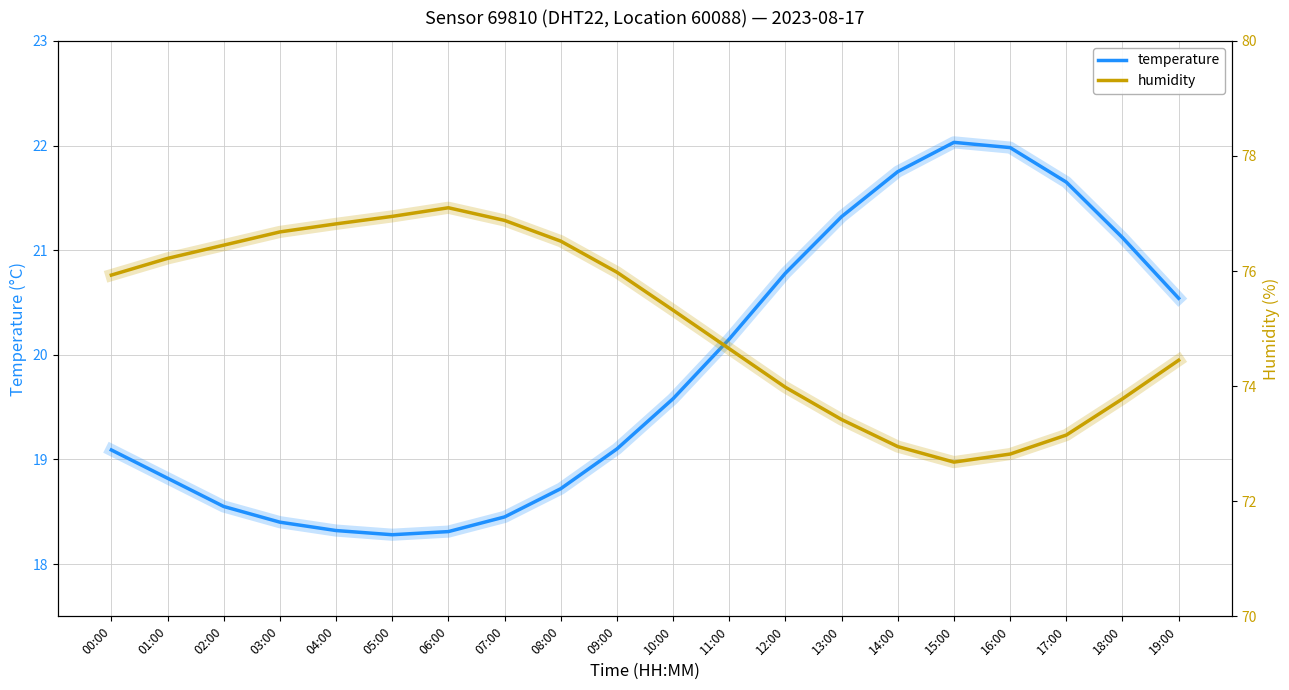

Count the number of data series in this chart.

2